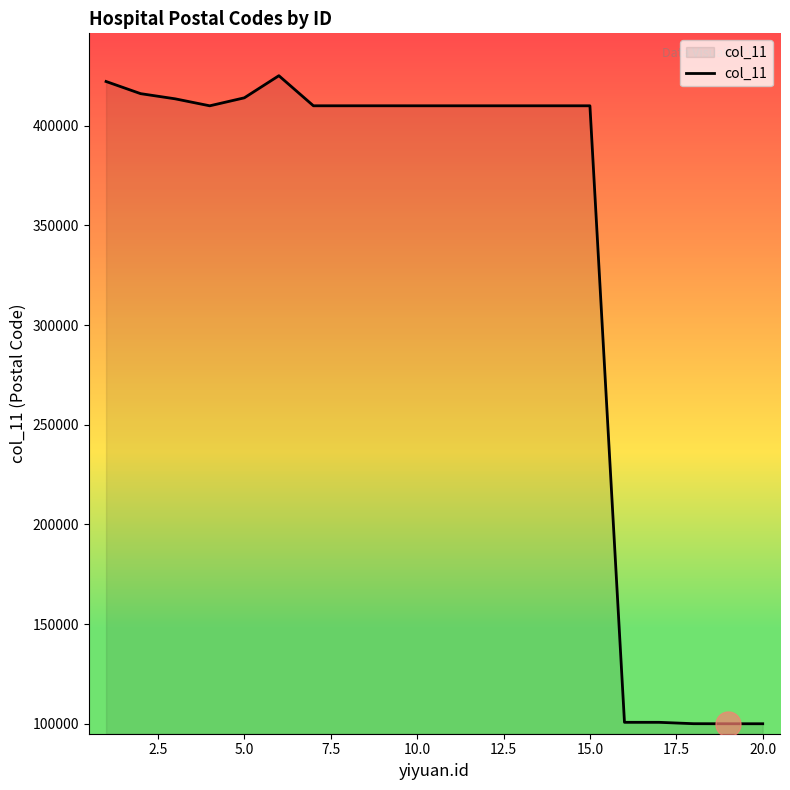

What is the greatest value displayed?

425100